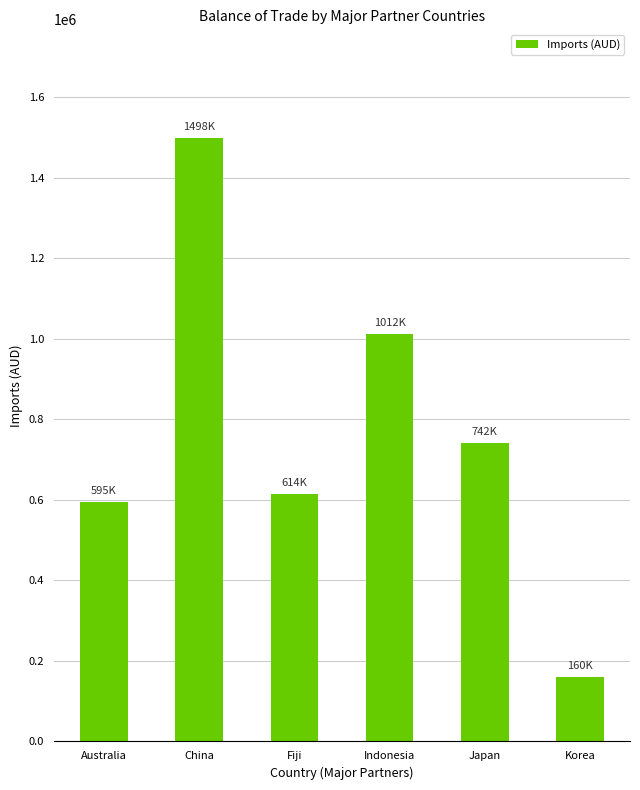

How many bars are there in total?

6